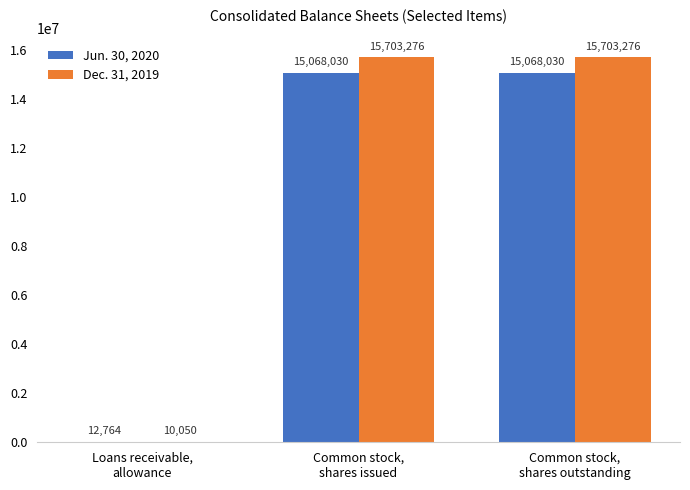

Which series has the largest total across all categories?

Dec. 31, 2019